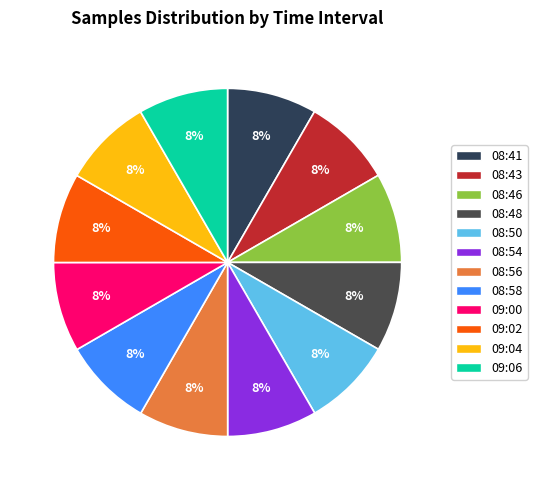

To the nearest percent, what percentage of the pie is 08:56?

8%